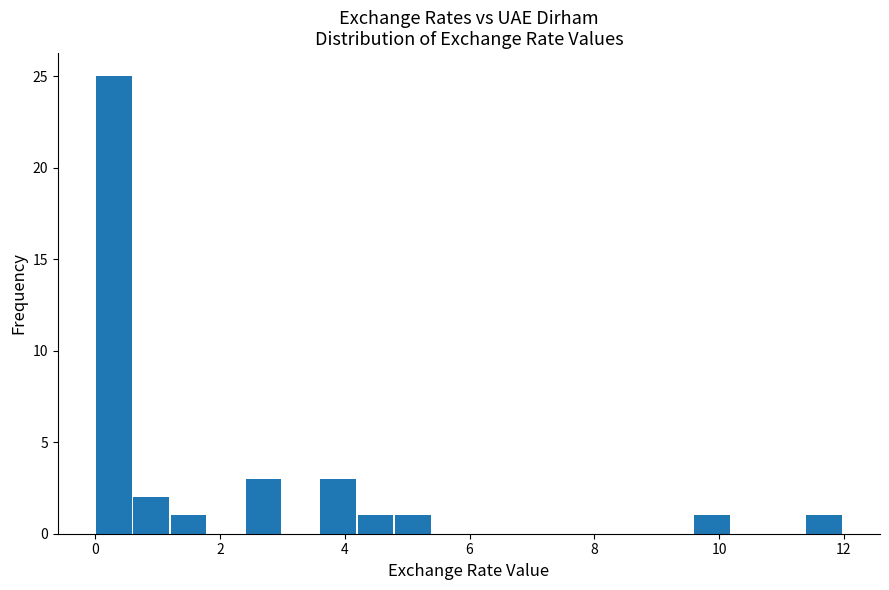

Read against the x-axis, roughly where is the centre of the tallest bar?

0.2